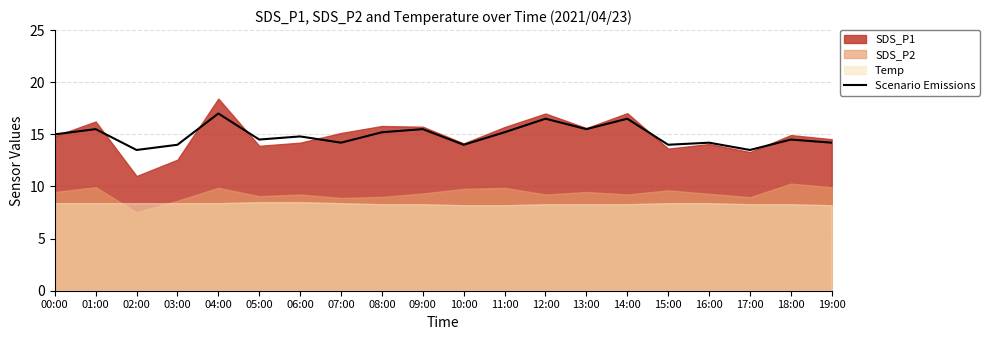

What is the label of the 13th point from the right?

07:00